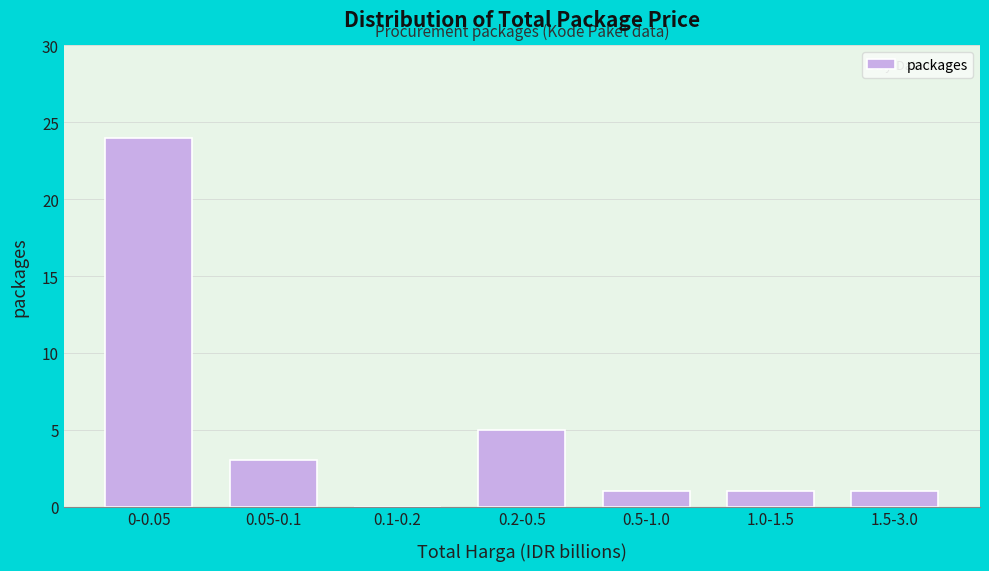

Reading left to right, transcribe all the data shown in this chart.

0-0.05=24	0.05-0.1=3	0.1-0.2=0	0.2-0.5=5	0.5-1.0=1	1.0-1.5=1	1.5-3.0=1